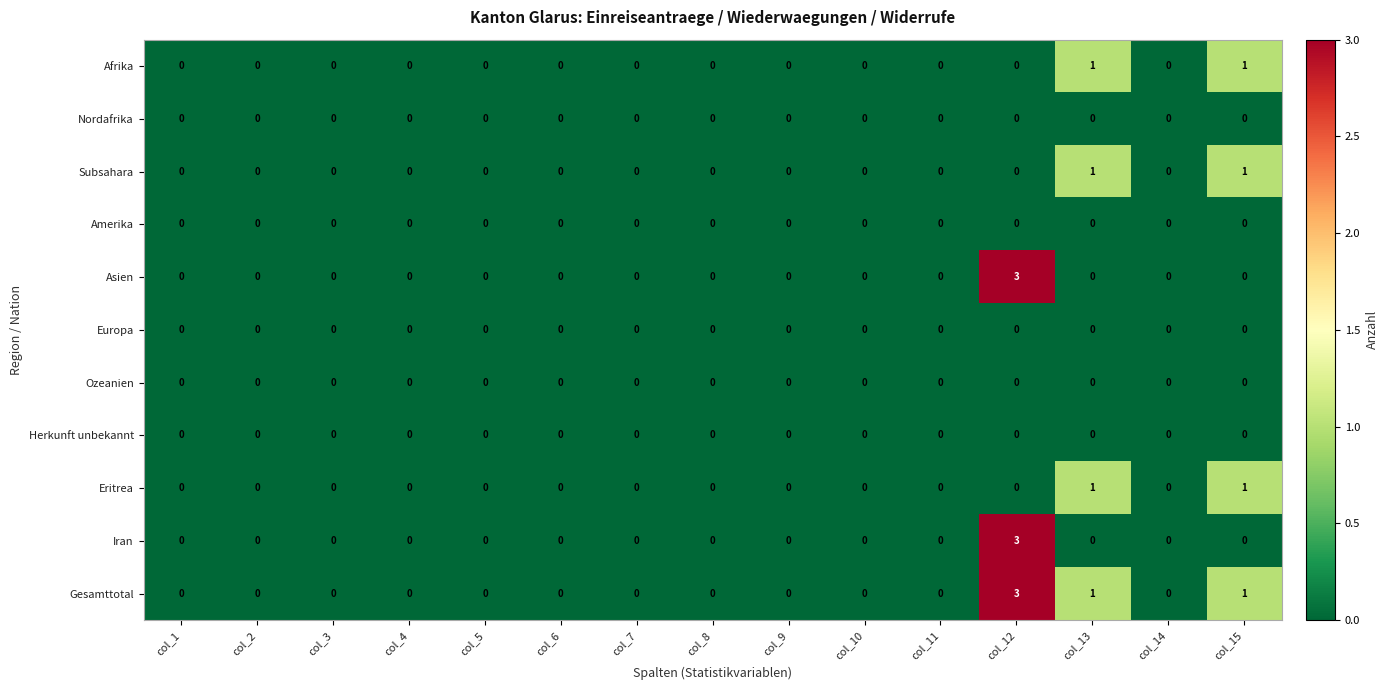

What is the total value across all series at col_13?

4